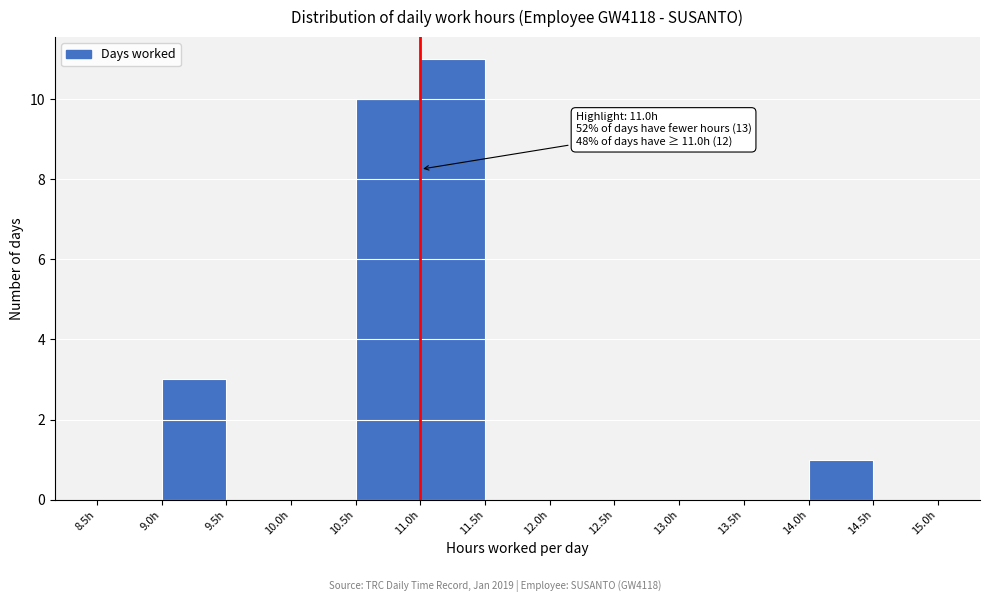

Which range on the x-axis has the tallest bar?

11.0 to 11.5